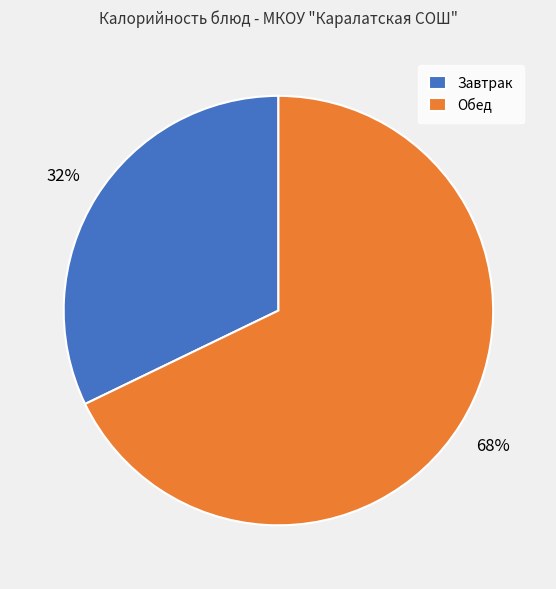

Which category has the biggest portion of the pie?

Обед